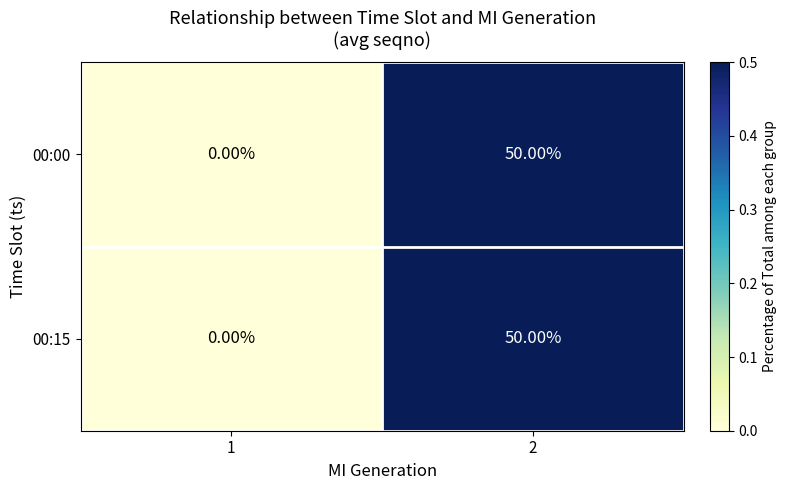

Count the number of categories in the chart.

2